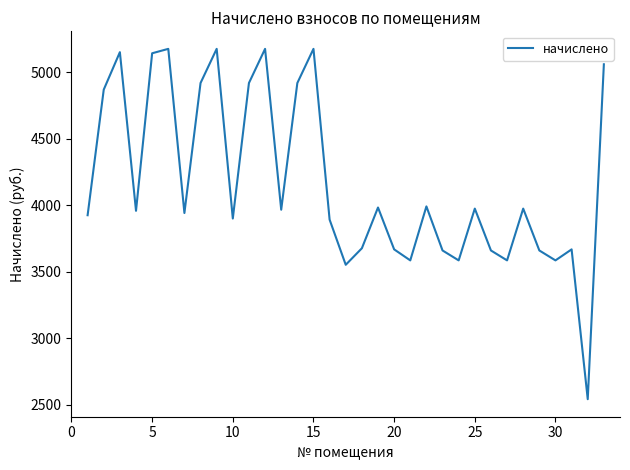

What is the greatest value displayed?

5175.1